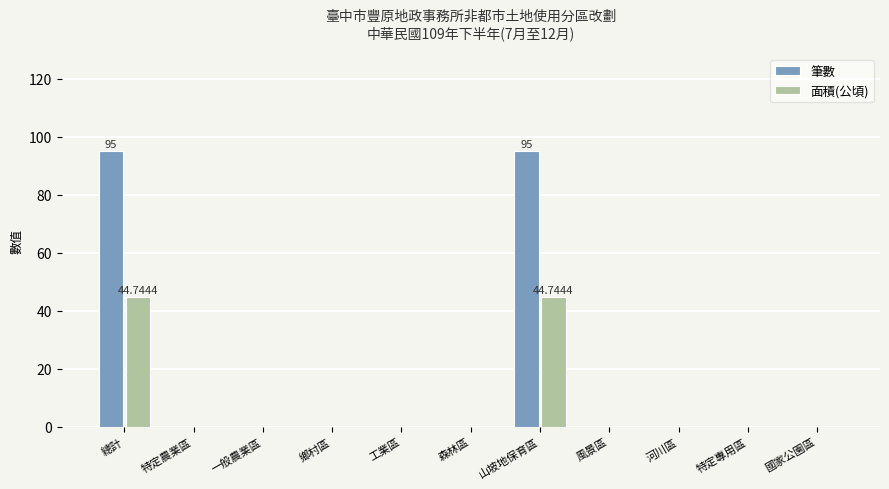

Which series changed the most between 一般農業區 and 山坡地保育區?

筆數